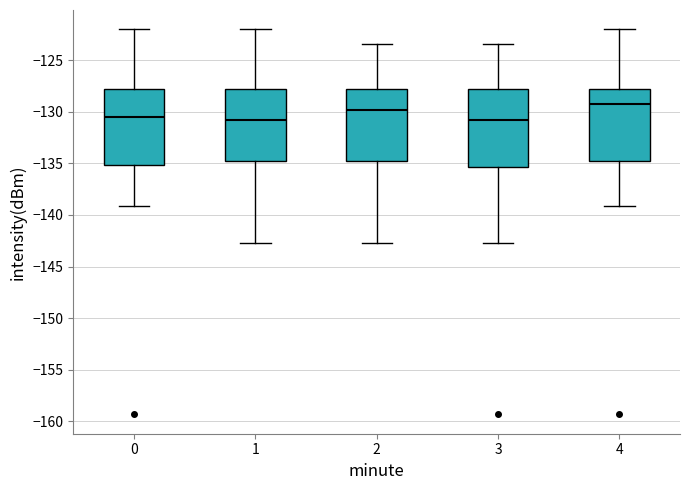

Where does the lower whisker of the box at x = 2 end on the y-axis? The values are not printed on the chart, so give them approximately, as read against the axis.

-142.5